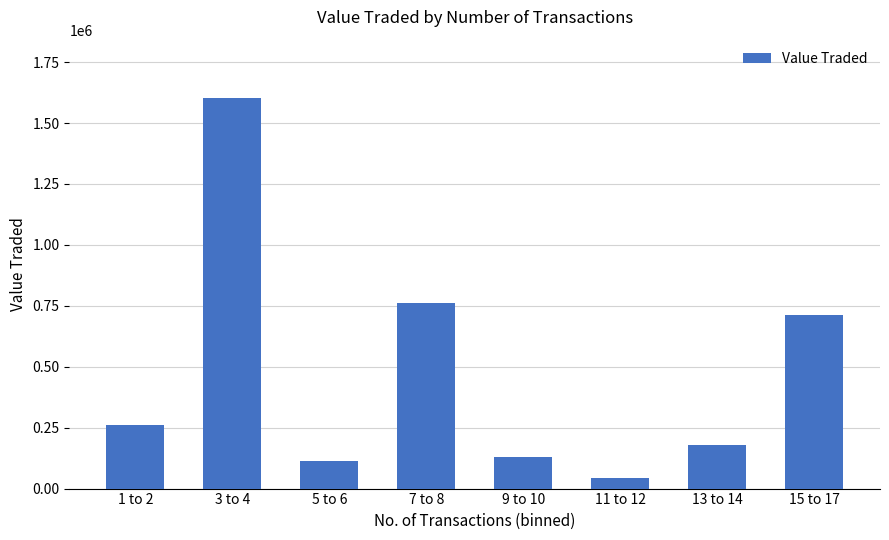

The value at 5 to 6 is 114673. True or false?

True